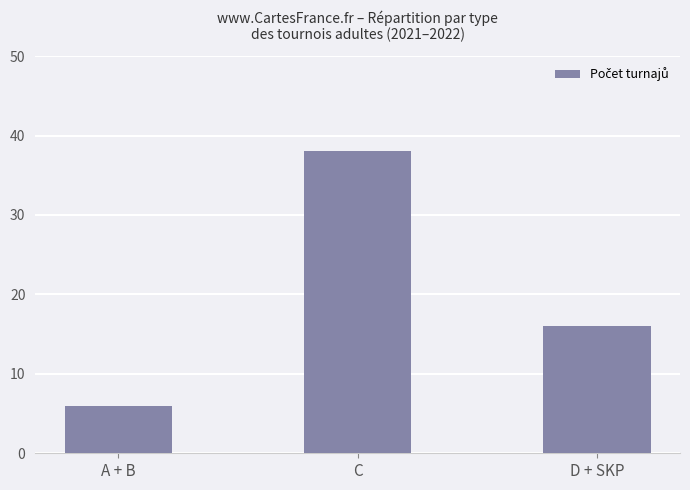

Count the values in the range 6 to 38.

3